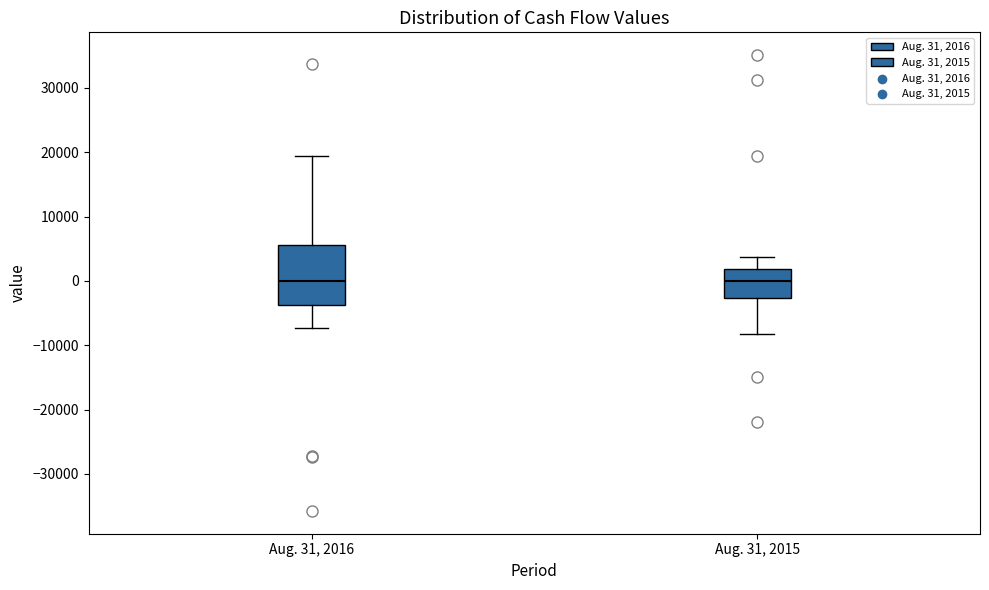

Reading left to right, read every box against the y-axis: the position of its median line, the range the box covers, and the ends of its whiskers. The values are not printed on the chart, so give them approximately, as read against the axis.

Aug. 31, 2016: median 0, box -4000 to 6000, whiskers -7000 to 20000
Aug. 31, 2015: median 0, box -3000 to 2000, whiskers -8000 to 4000